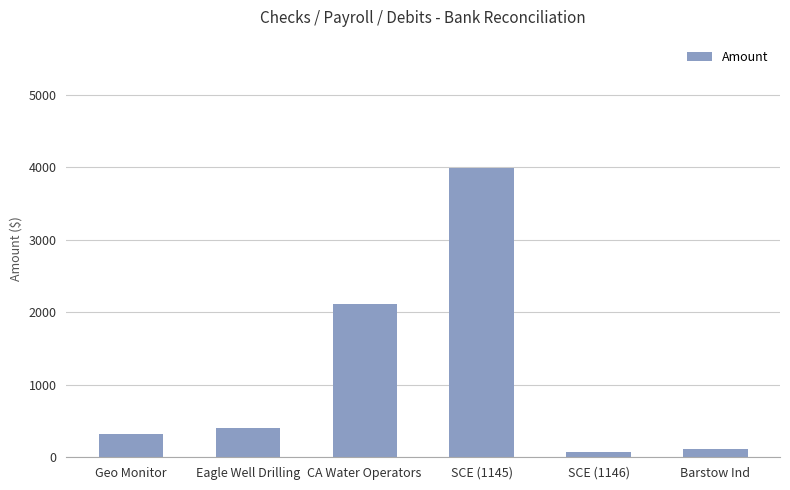

What is the average value?

1171.7